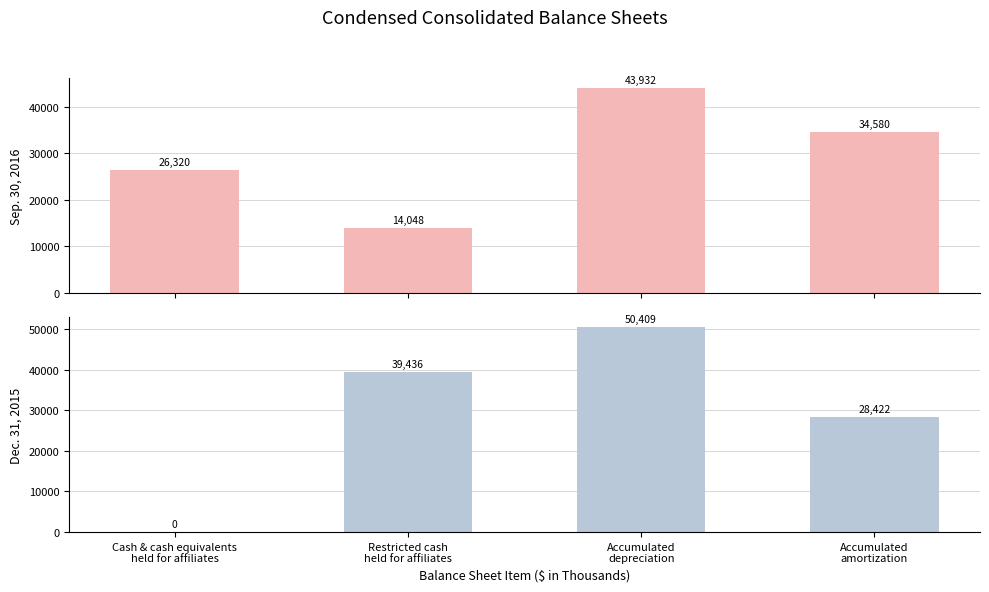

At which category is the sum across all series the highest?

Accumulated
depreciation